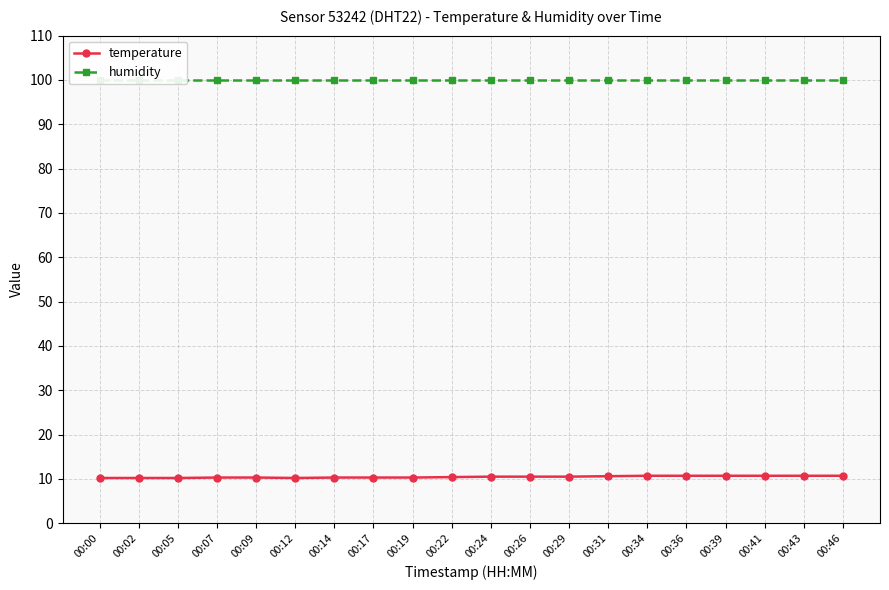

Is it true that temperature equals 16.1 at 00:24?

False